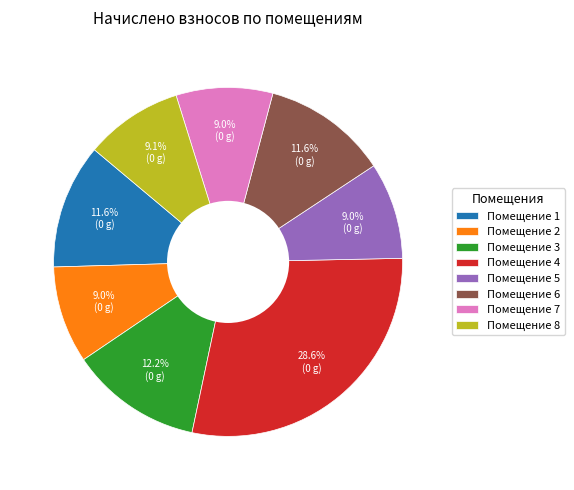

Between Помещение 5 and Помещение 3, which is larger?

Помещение 3